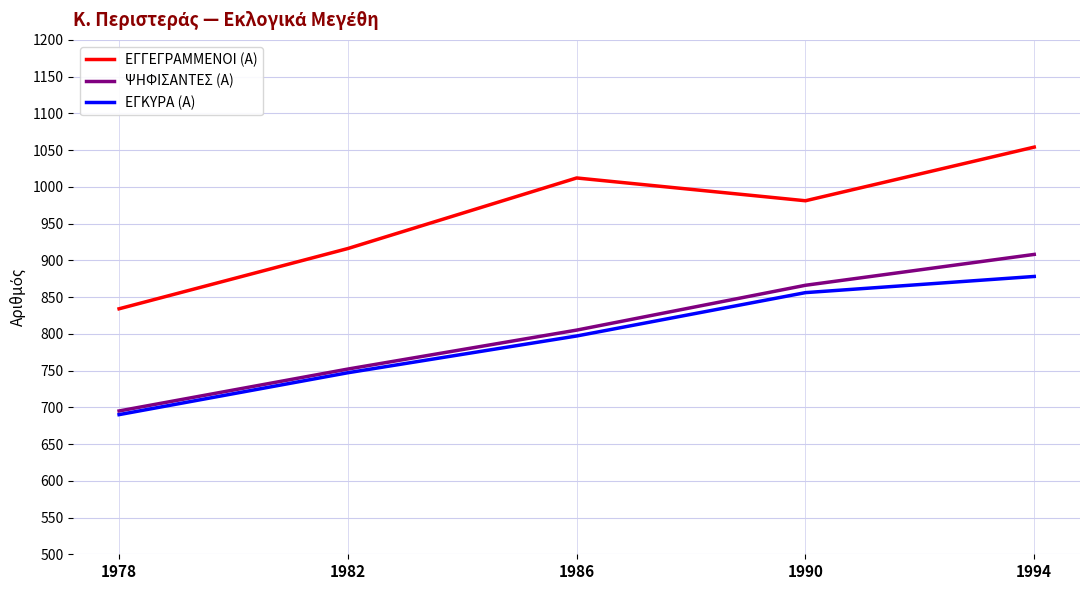

Which series changed the most between 1978 and 1990?

ΨΗΦΙΣΑΝΤΕΣ (Α)